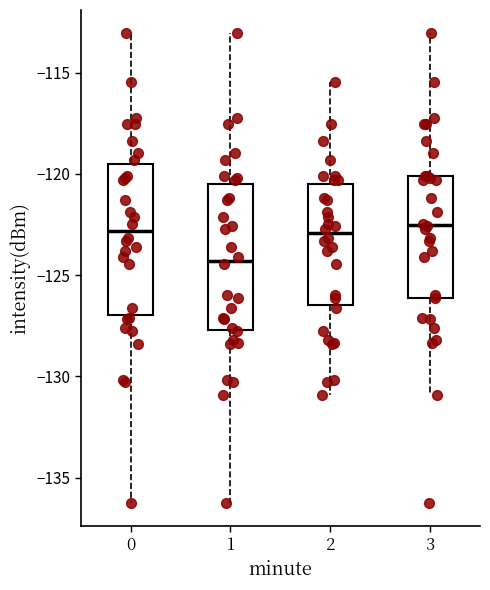

Where does the median line of the box at x = 3 sit on the y-axis? The values are not printed on the chart, so give them approximately, as read against the axis.

-122.5